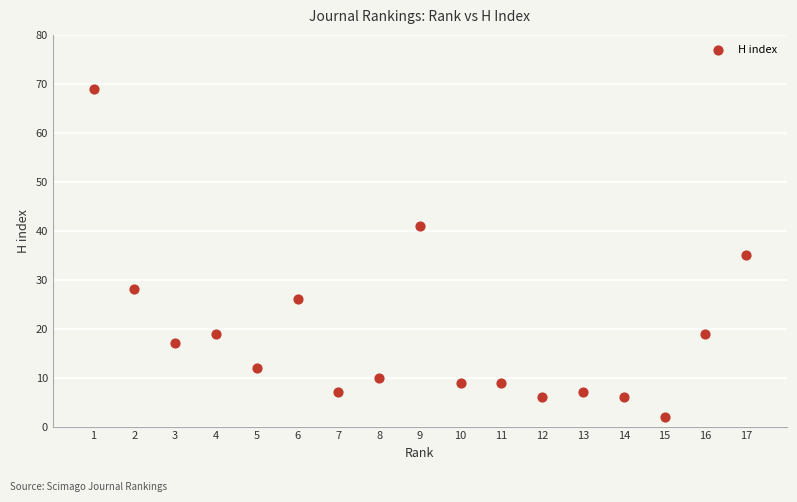

What is the range of X values (max minus min)?

16